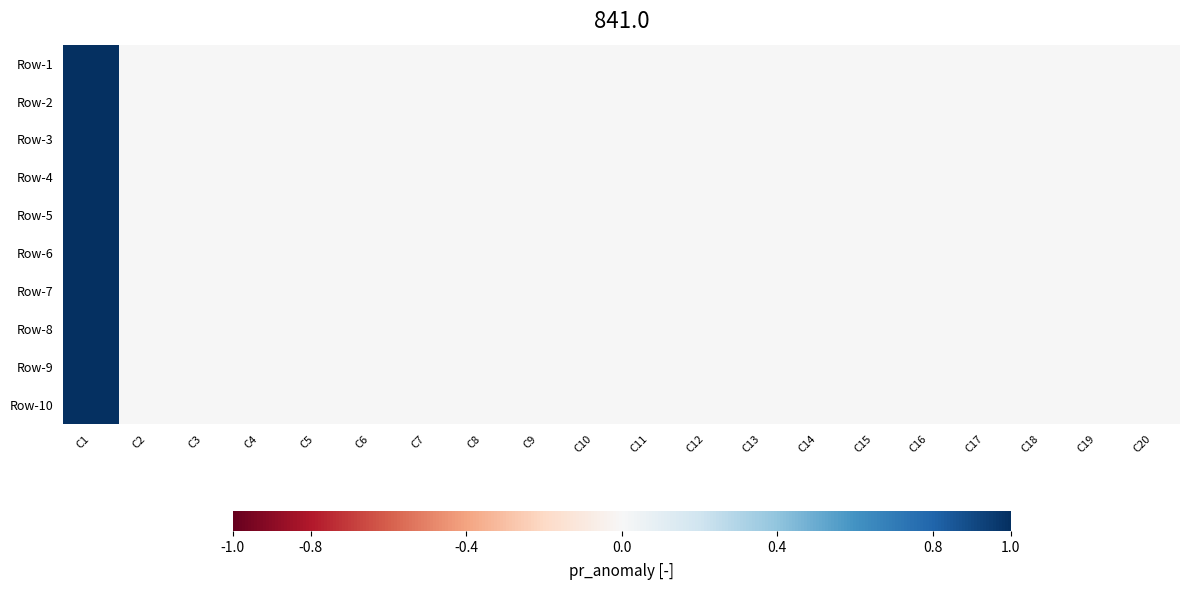

Rank the series by their maximum value, from lowest to highest.

Row-1, Row-2, Row-3, Row-4, Row-5, Row-6, Row-7, Row-8, Row-9, Row-10